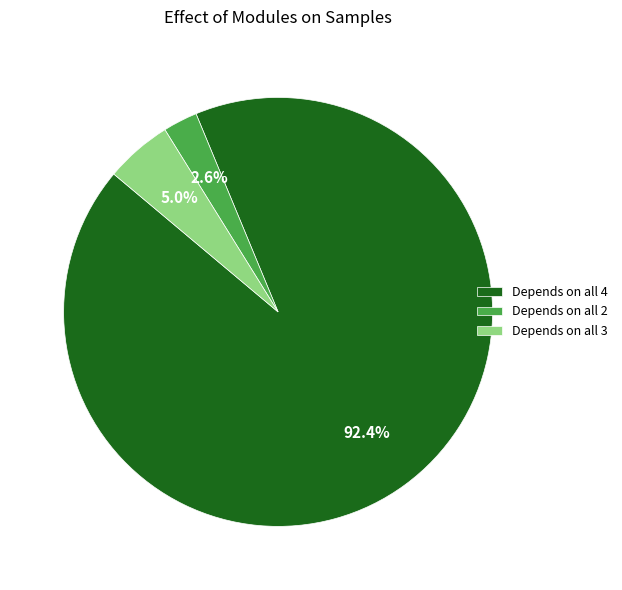

Does Depends on all 3 represent more than half of the total?

No